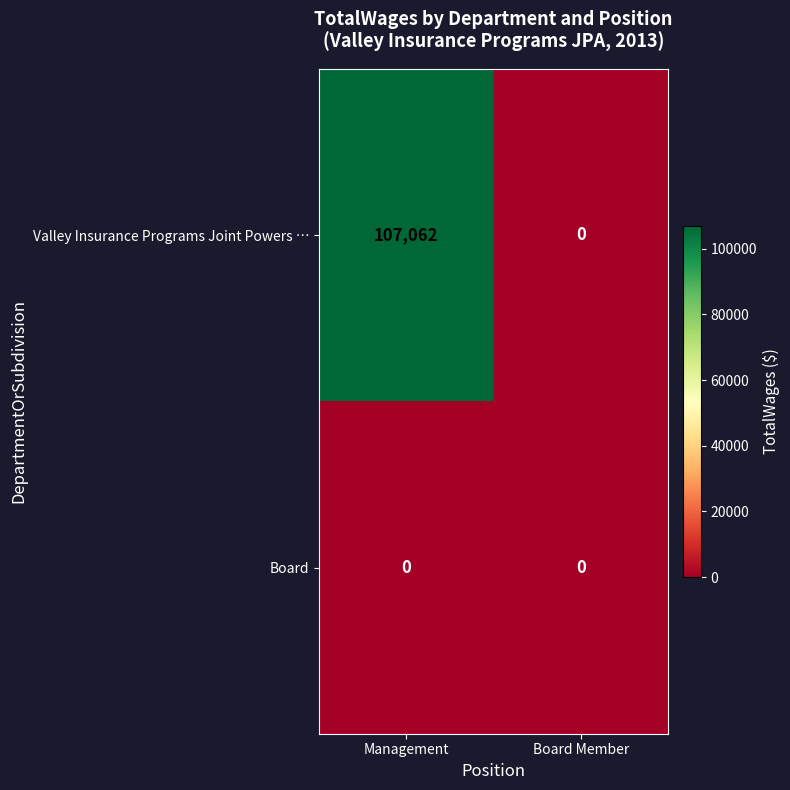

What is the maximum value shown in the chart?

107062